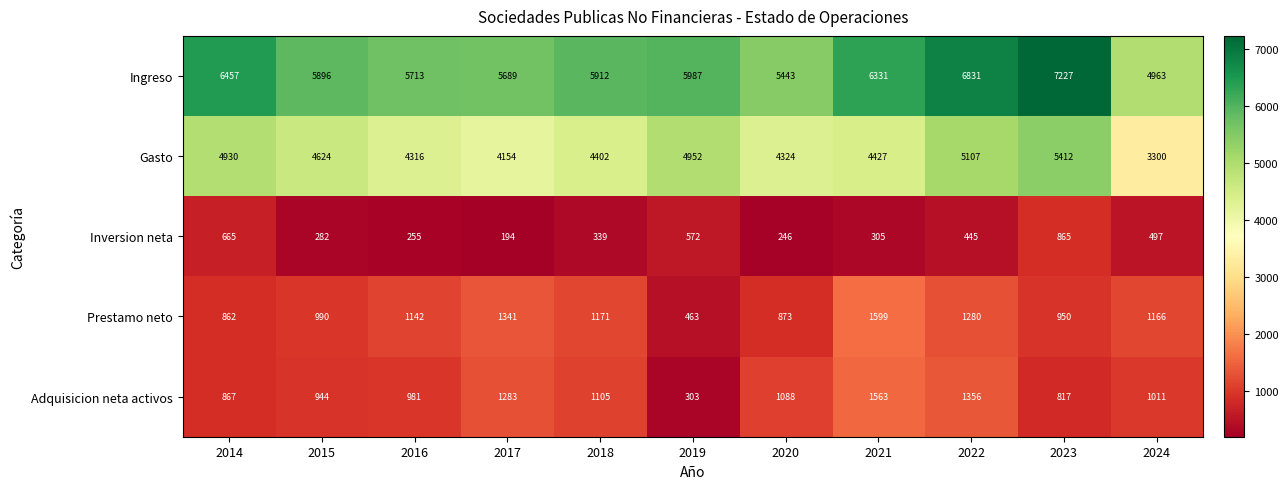

Rank the series at 2021 from lowest to highest value.

Inversion neta, Adquisicion neta activos, Prestamo neto, Gasto, Ingreso